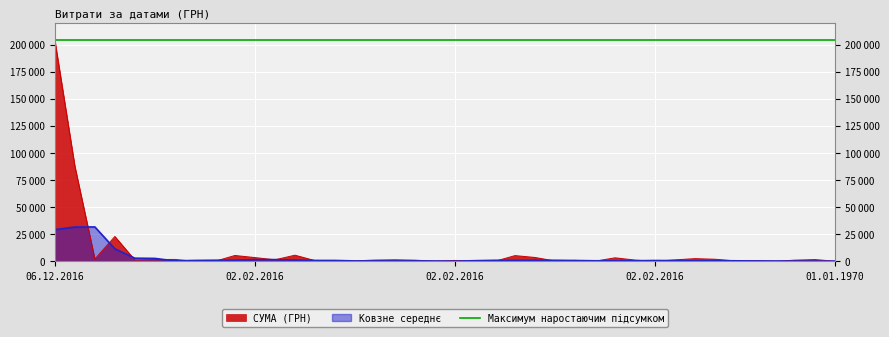

Which category has the lowest value across all series?

23.02.2016